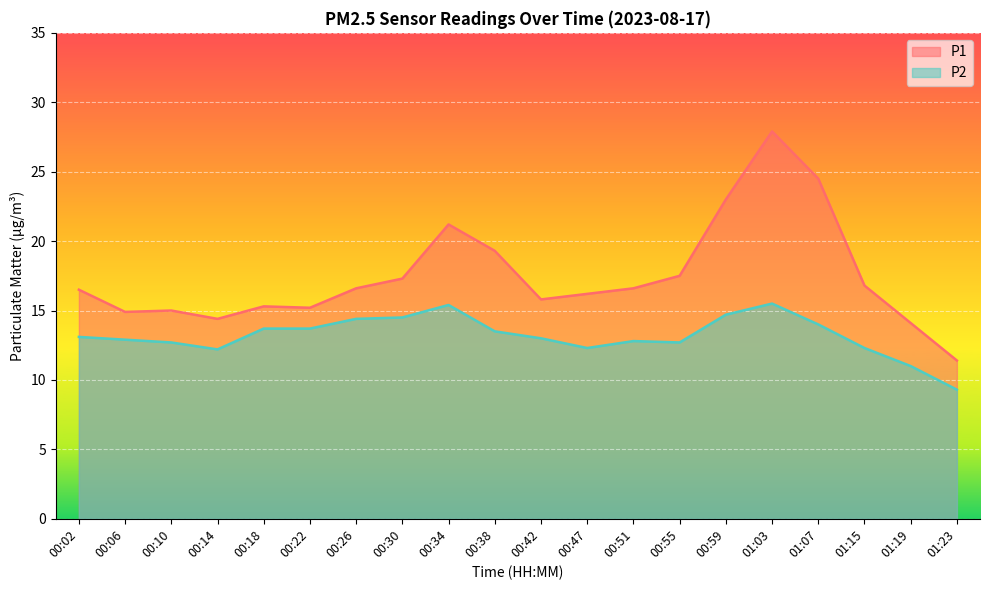

List the series in order of their overall mean, highest first.

P1, P2